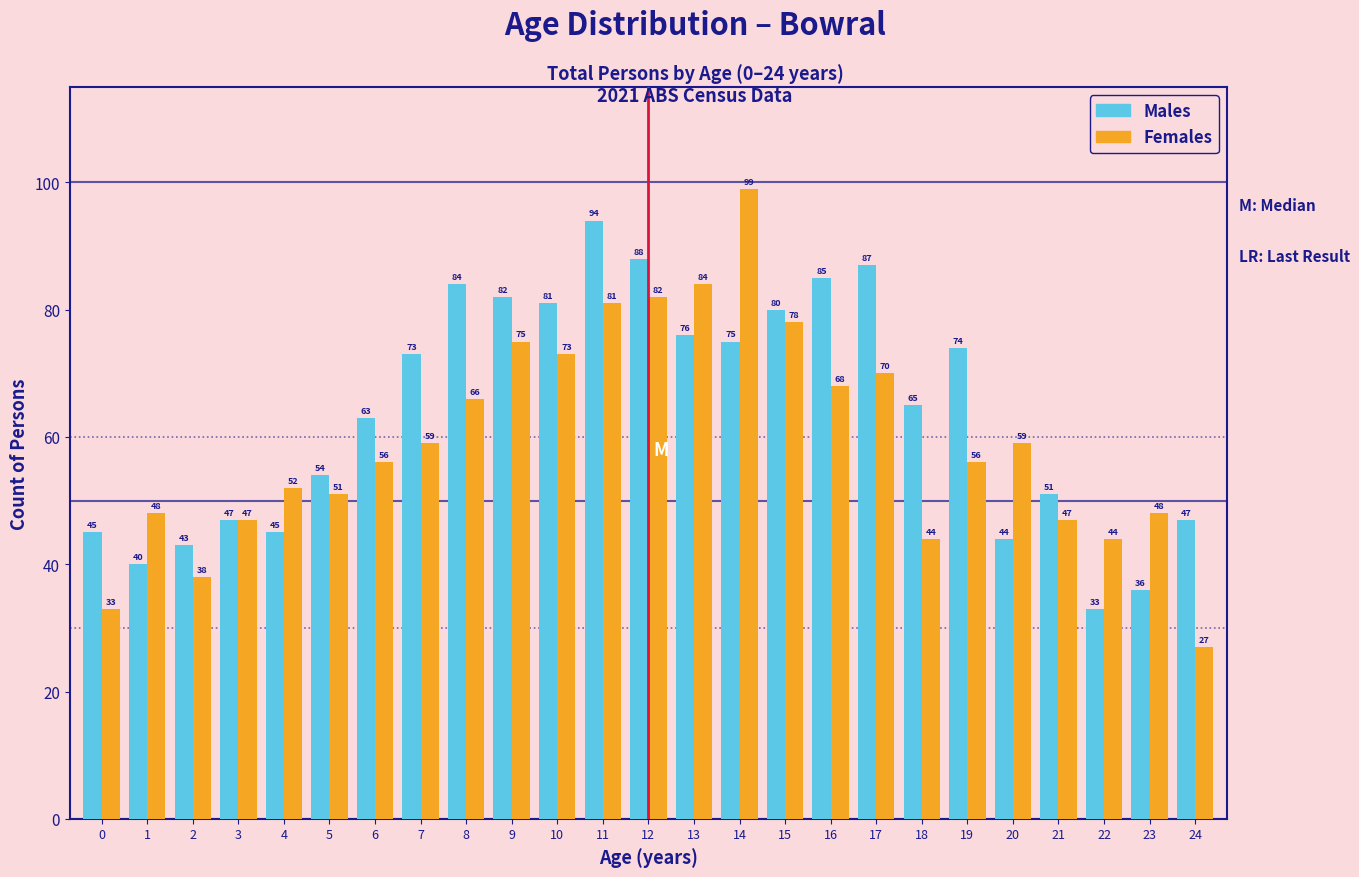

Reading right to left, extract all data points from this chart.

Males: 47	36	33	51	44	74	65	87	85	80	75	76	88	94	81	82	84	73	63	54	45	47	43	40	45
Females: 27	48	44	47	59	56	44	70	68	78	99	84	82	81	73	75	66	59	56	51	52	47	38	48	33